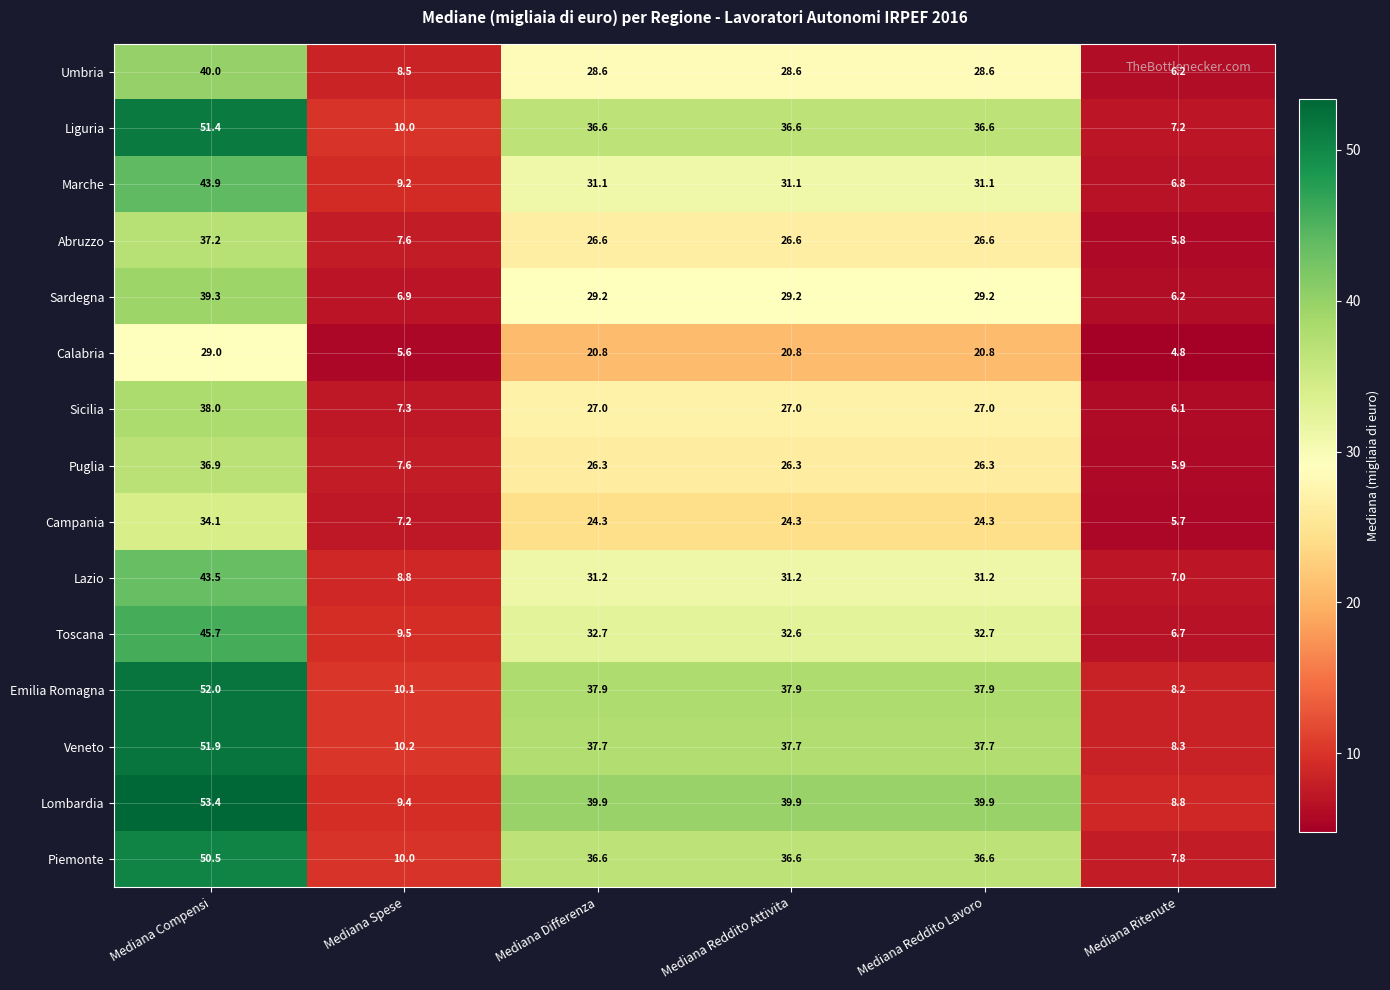

What is the sum of the Sicilia values at Mediana Compensi and Mediana Differenza?

65.0